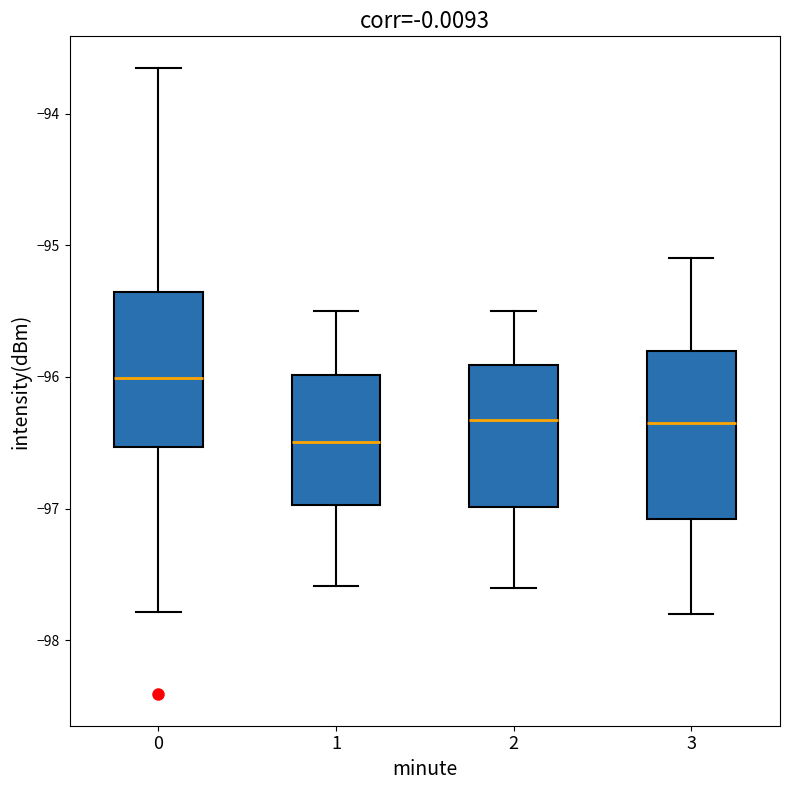

Reading left to right, transcribe this box plot: for each box, give where its median line is, the range the box spans, and where its two whiskers end, as read against the y-axis. The values are not printed on the chart, so give them approximately, as read against the axis.

0: median -96.0, box -96.5 to -95.4, whiskers -97.8 to -93.7
1: median -96.5, box -97.0 to -96.0, whiskers -97.6 to -95.5
2: median -96.3, box -97.0 to -95.9, whiskers -97.6 to -95.5
3: median -96.3, box -97.1 to -95.8, whiskers -97.8 to -95.1